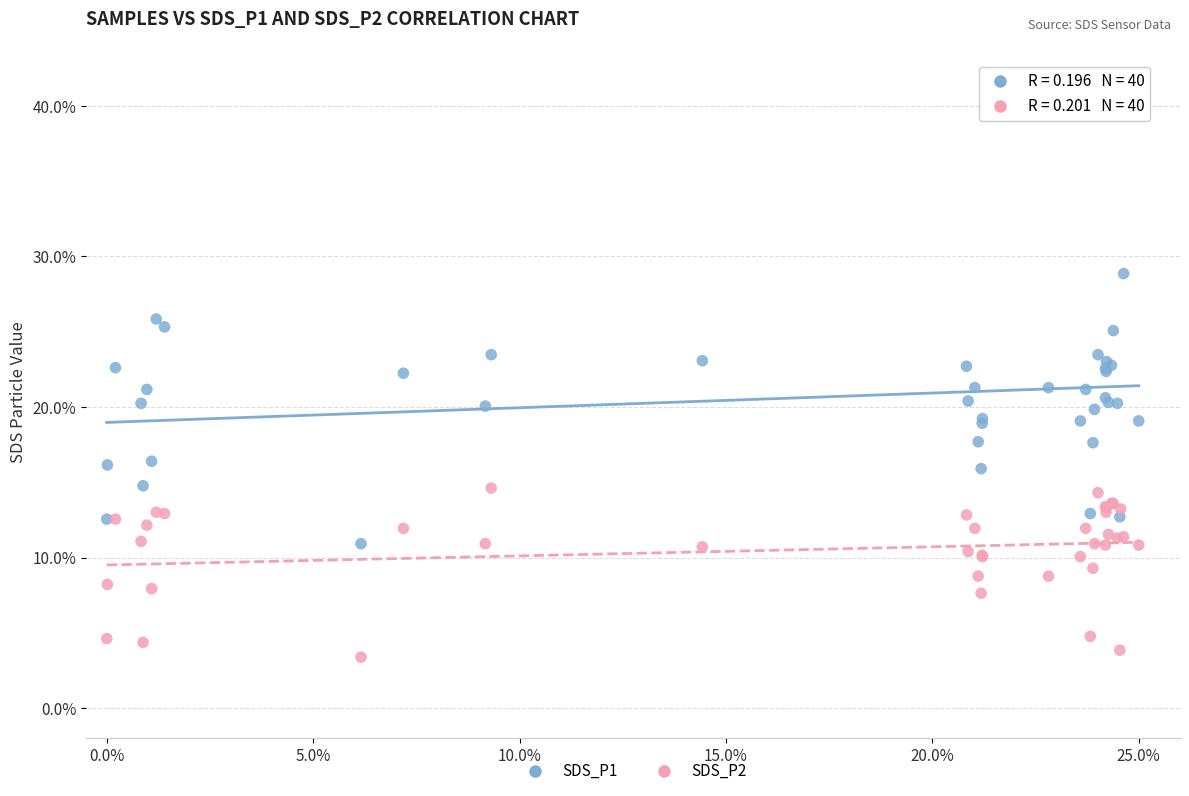

Which series reaches the maximum Y coordinate?

SDS_P1